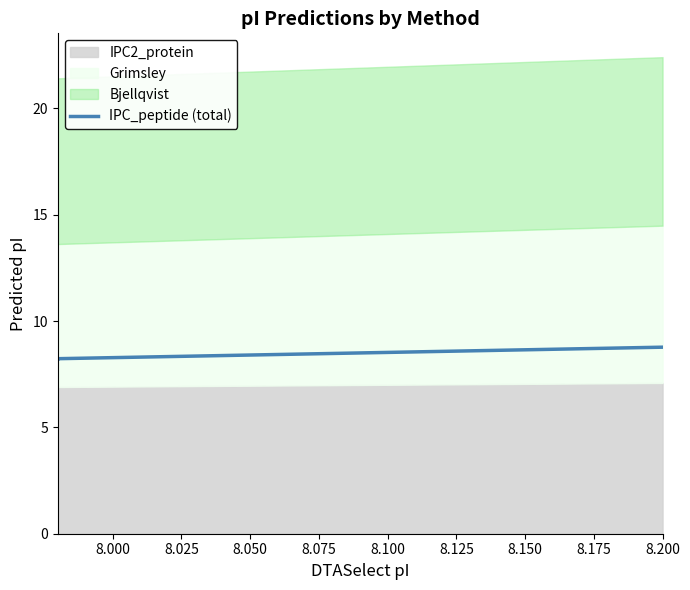

True or false: the data shows 8.2 at 8.000.

True